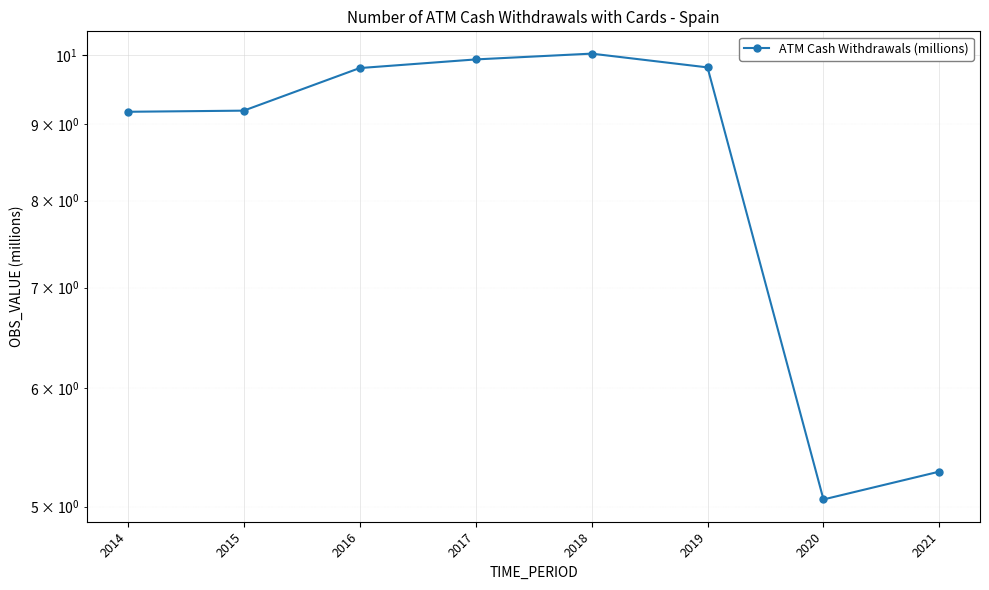

Which category has the lowest value across all series?

2020